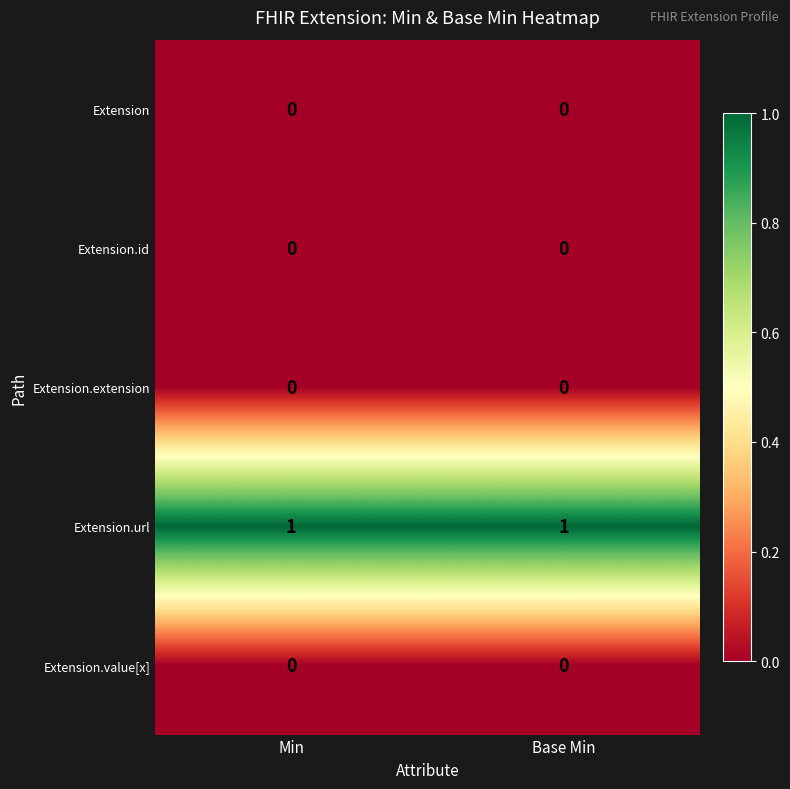

Which series has the largest total across all categories?

Extension.url